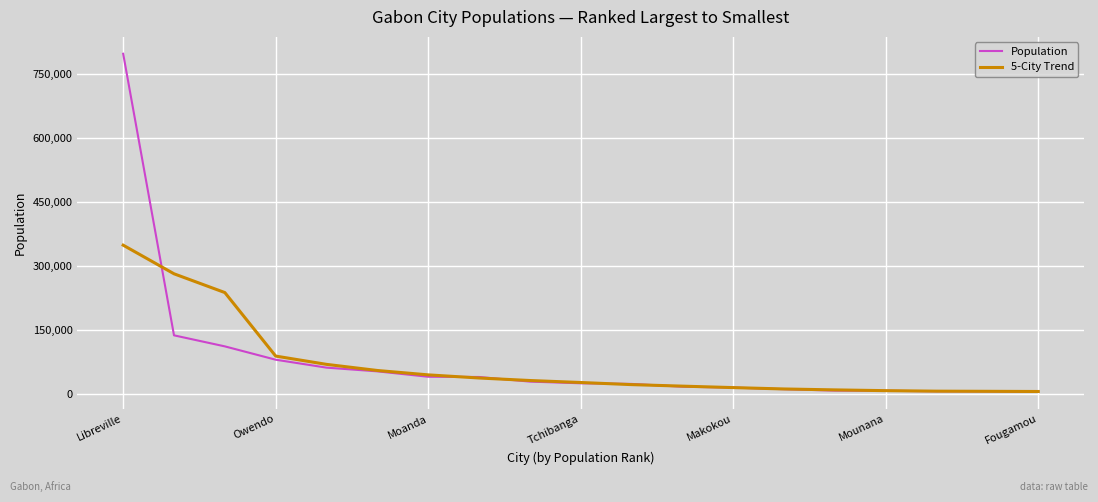

Is this an area chart (filled region under the line)?

No